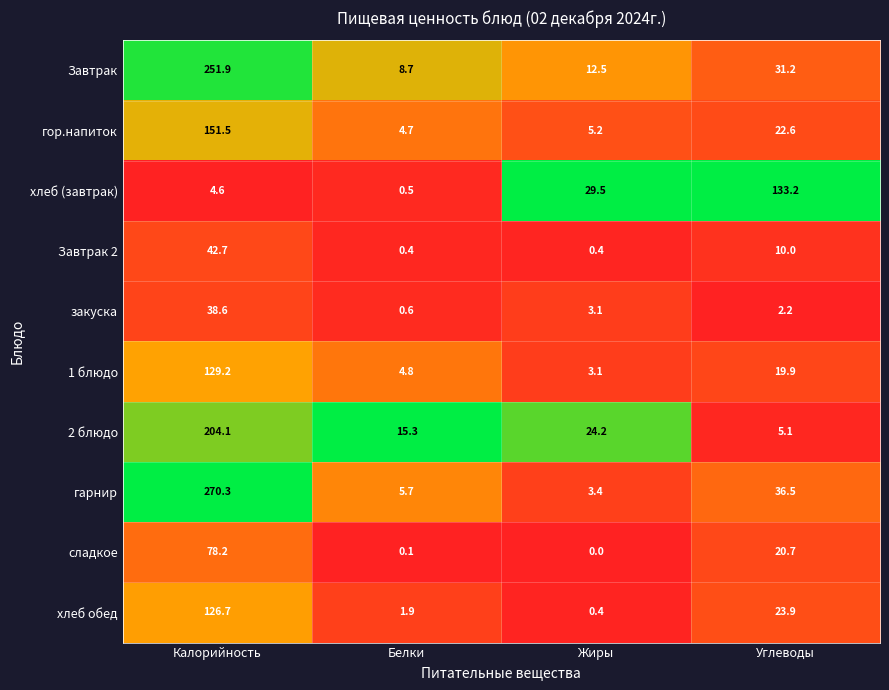

Which series changed the most between Жиры and Углеводы?

хлеб (завтрак)